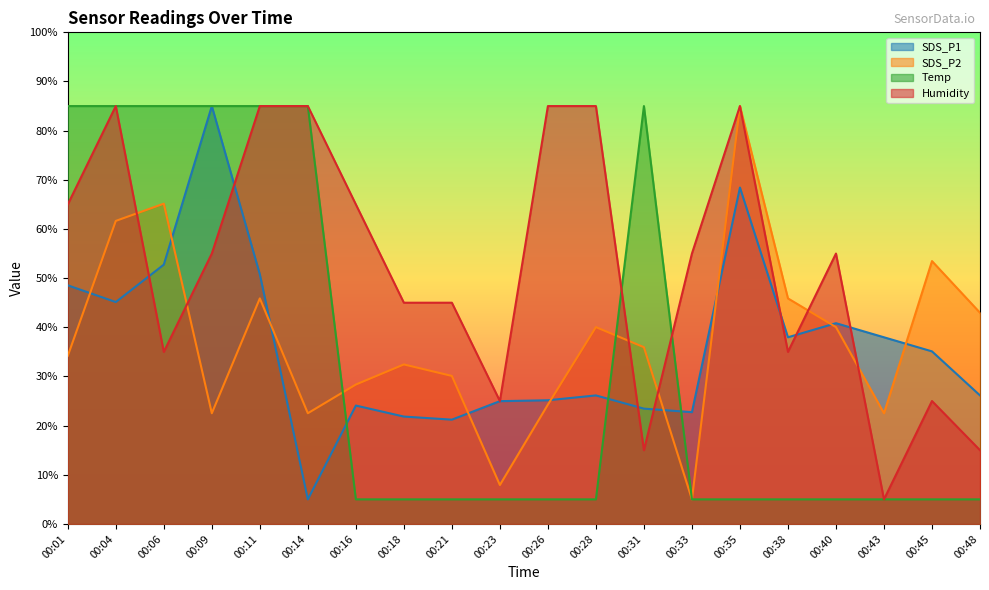

Reading right to left, transcribe all the data shown in this chart.

SDS_P1: 26.1	35.1	38.0	40.8	38.0	68.4	22.7	23.5	26.1	25.2	25.0	21.2	21.8	24.1	5.0	50.8	85.0	52.7	45.1	48.5
SDS_P2: 43.0	53.5	22.5	40.0	45.9	85.0	5.0	35.9	40.0	24.3	7.9	30.1	32.4	28.4	22.5	45.9	22.5	65.1	61.6	34.2
Temp: 5.0	5.0	5.0	5.0	5.0	5.0	5.0	85.0	5.0	5.0	5.0	5.0	5.0	5.0	85.0	85.0	85.0	85.0	85.0	85.0
Humidity: 15.0	25.0	5.0	55.0	35.0	85.0	55.0	15.0	85.0	85.0	25.0	45.0	45.0	65.0	85.0	85.0	55.0	35.0	85.0	65.0